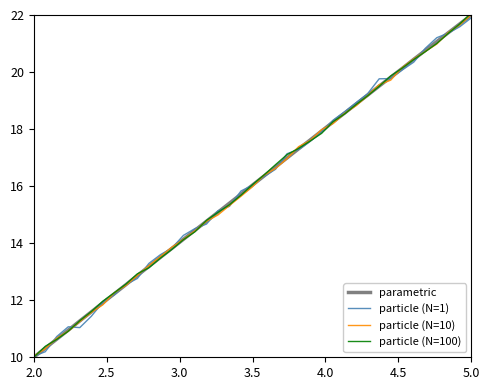

What is the maximum value for parametric?

22.0